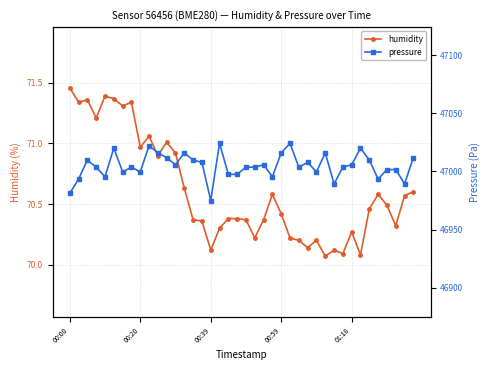

What is the approximate value of pressure at 26?

47003.7